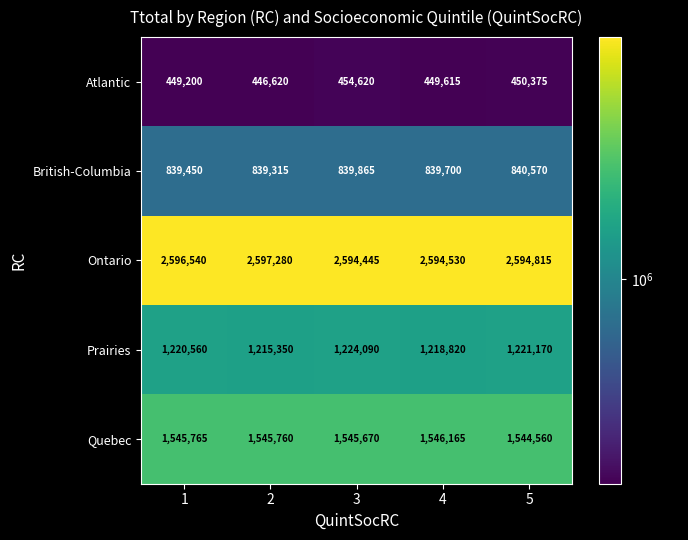

At 4, list the series in order from smallest to largest.

Atlantic, British-Columbia, Prairies, Quebec, Ontario